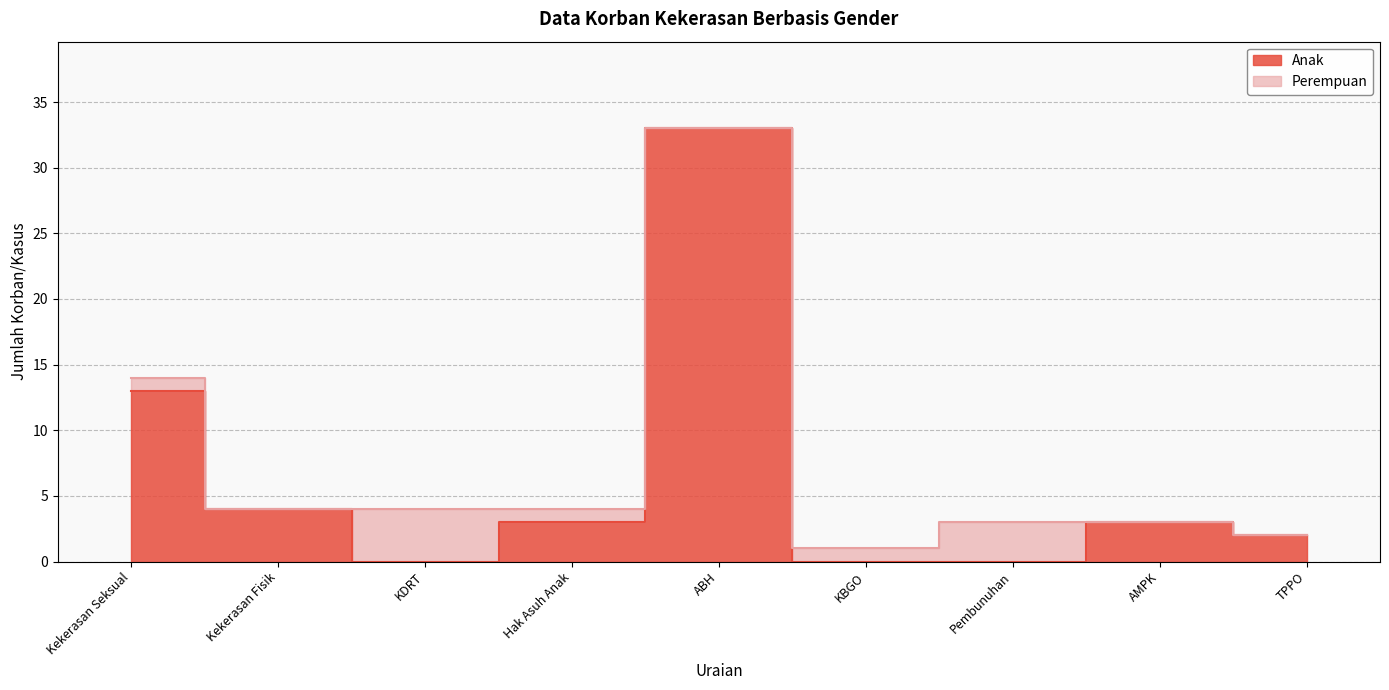

True or false: there are more than 2 points higher than both neighbors.

False